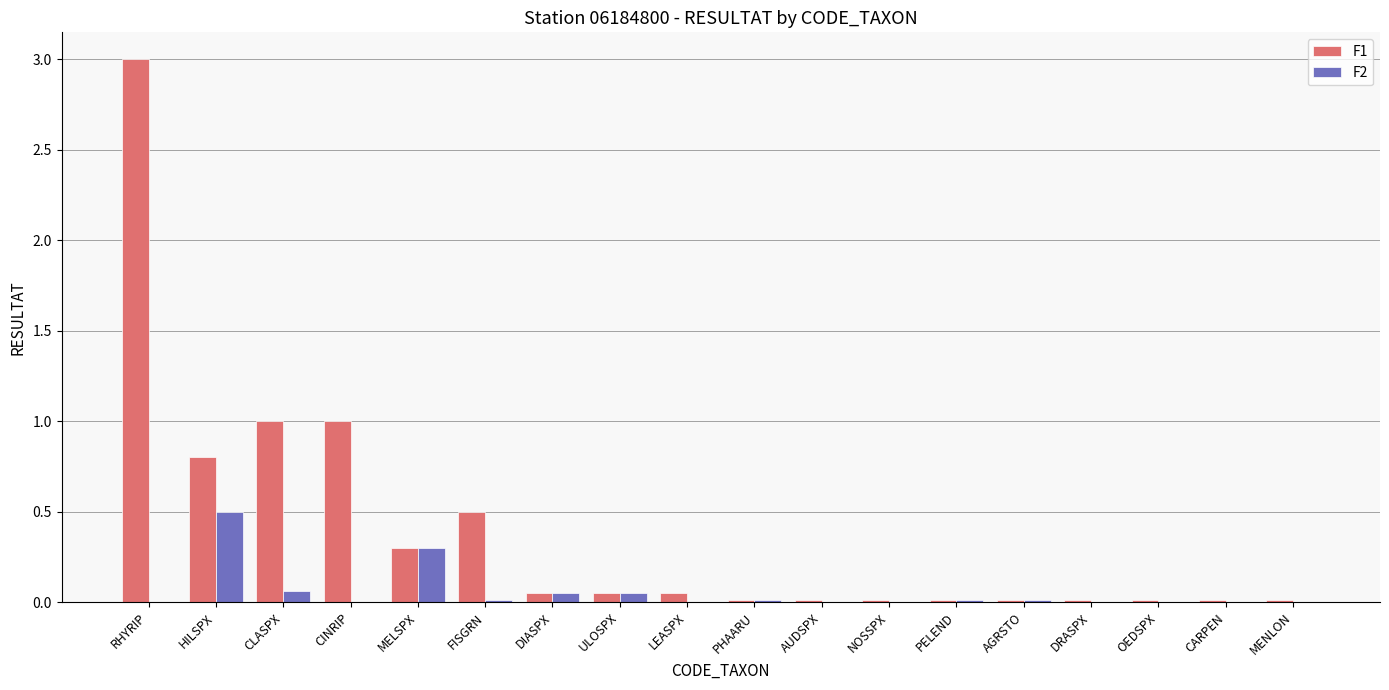

The value of F2 at NOSSPX is 0.3. True or false?

False